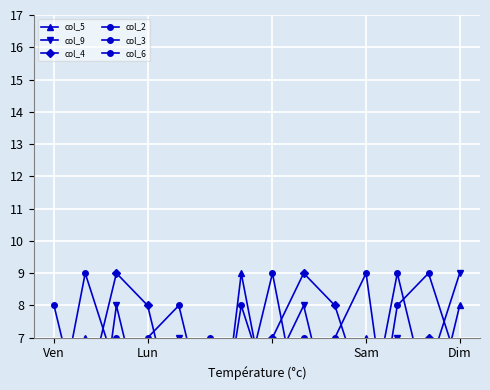

The col_3 series shows 1 at 9. True or false?

True